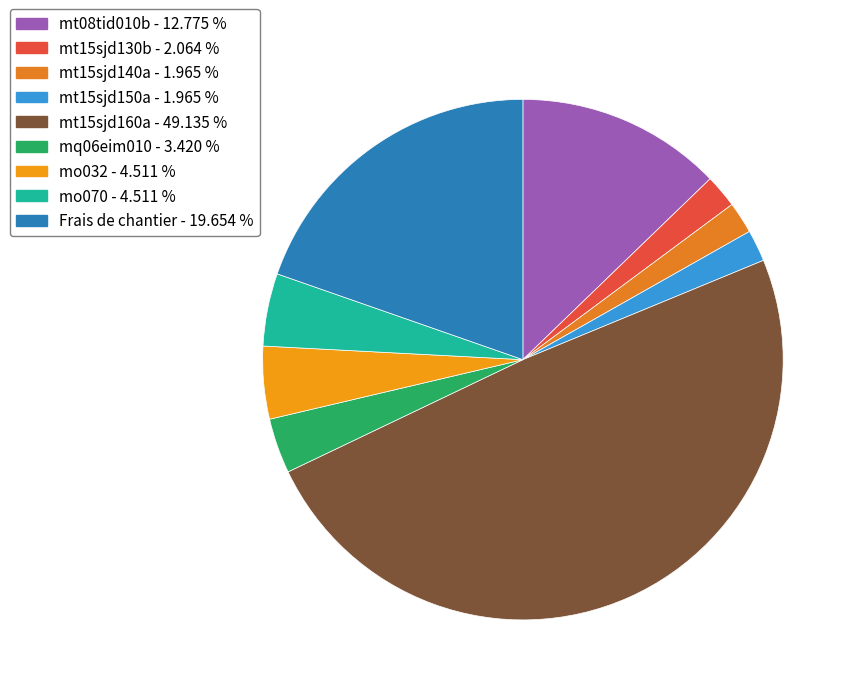

Does mt15sjd160a account for over 50% of the chart?

No